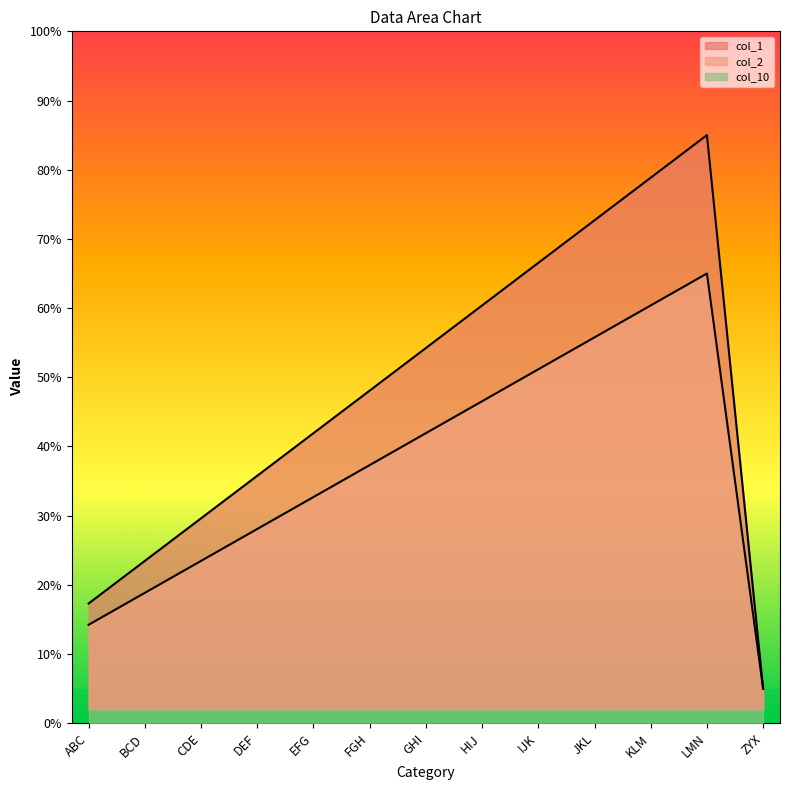

Is it true that col_1 equals 9.0 at ABC?

False